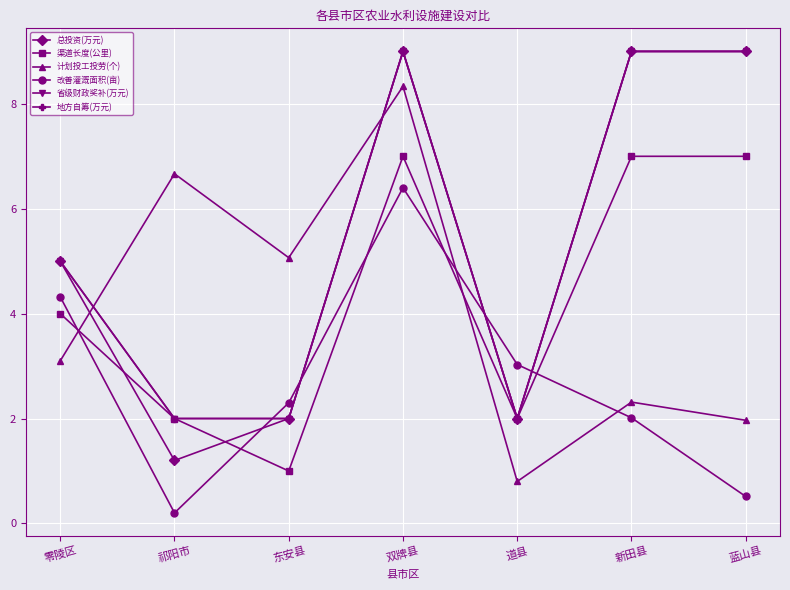

What is the difference between the second highest and second lowest values in the 总投资(万元) series?

7.0